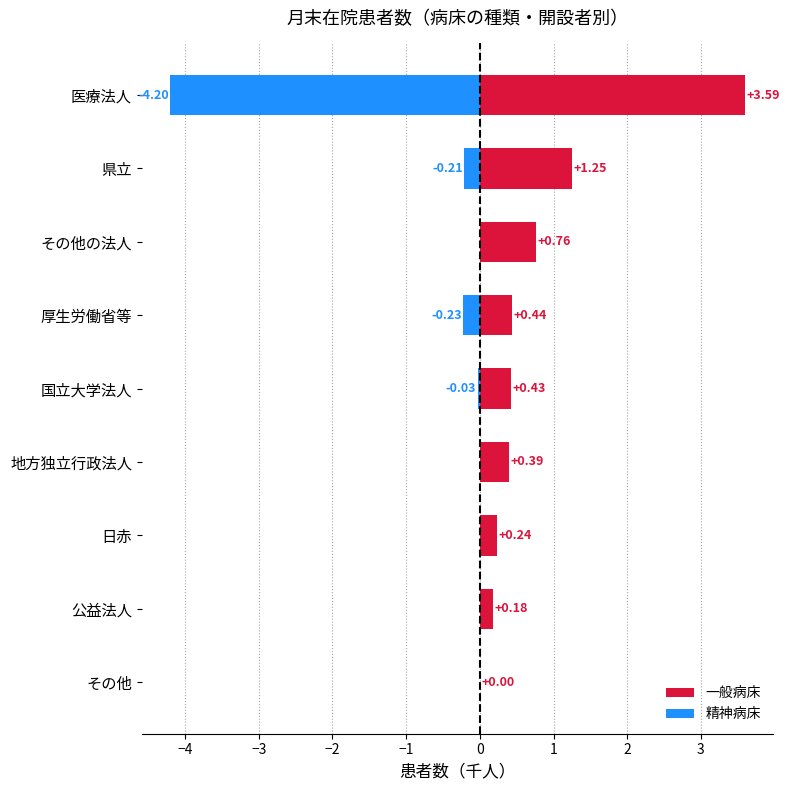

How many values in the 精神病床 series are below 0?

4